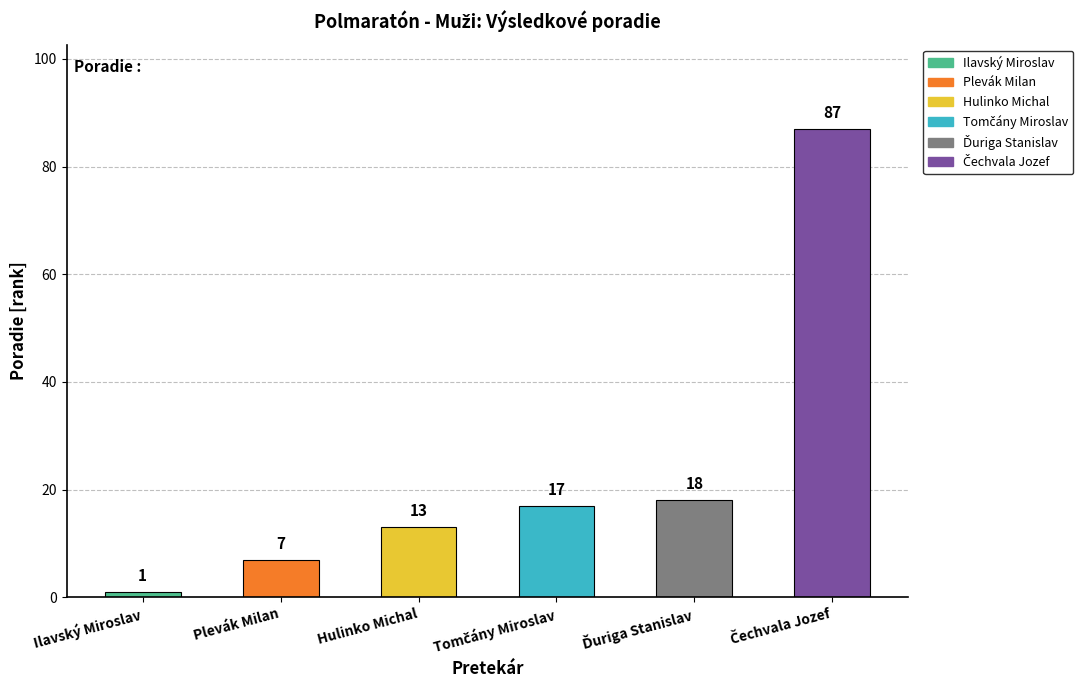

Rank the categories by value from lowest to highest.

Ilavský Miroslav, Plevák Milan, Hulinko Michal, Tomčány Miroslav, Ďuriga Stanislav, Čechvala Jozef